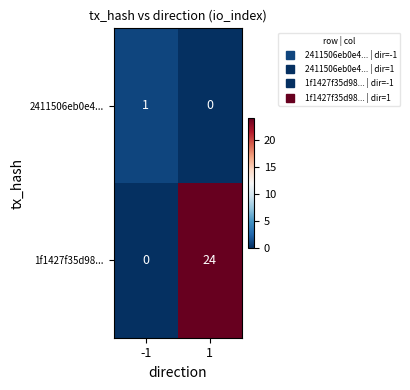

Reading left to right, transcribe all the data shown in this chart.

2411506eb0e4...: 1	0
1f1427f35d98...: 0	24